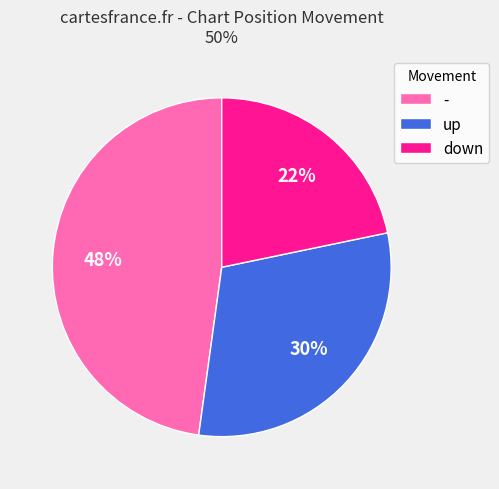

To the nearest percent, what is the difference between the largest and smallest slice percentages?

26%